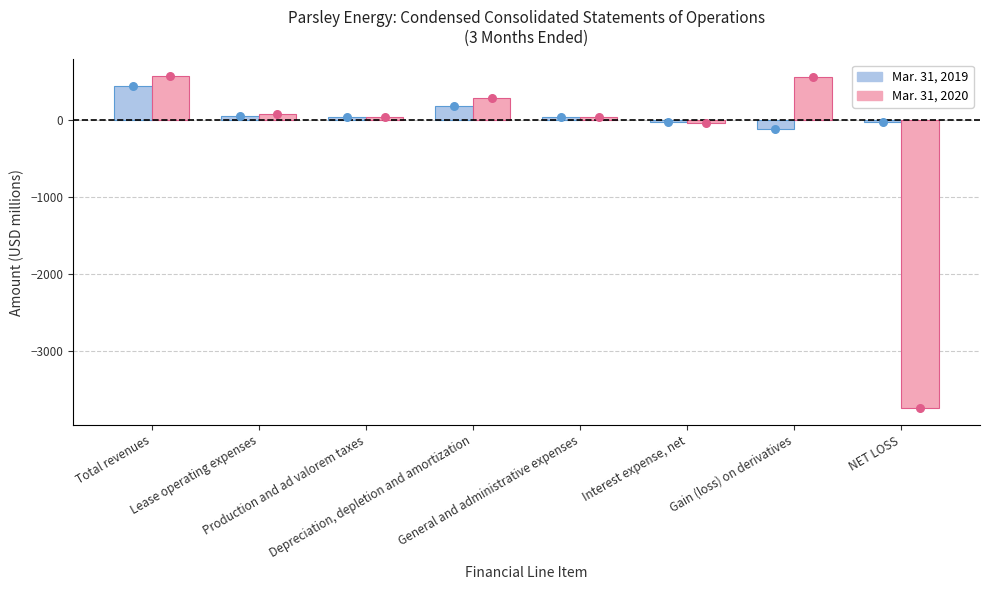

At how many categories does at least one series exceed -956?

8